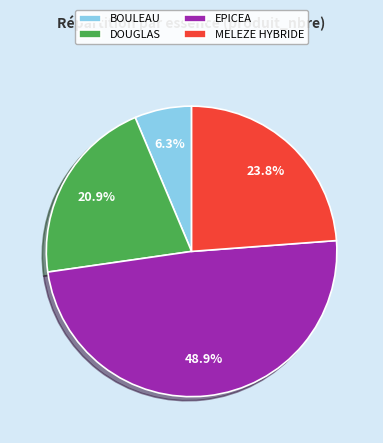

Count the number of slices in the pie.

4